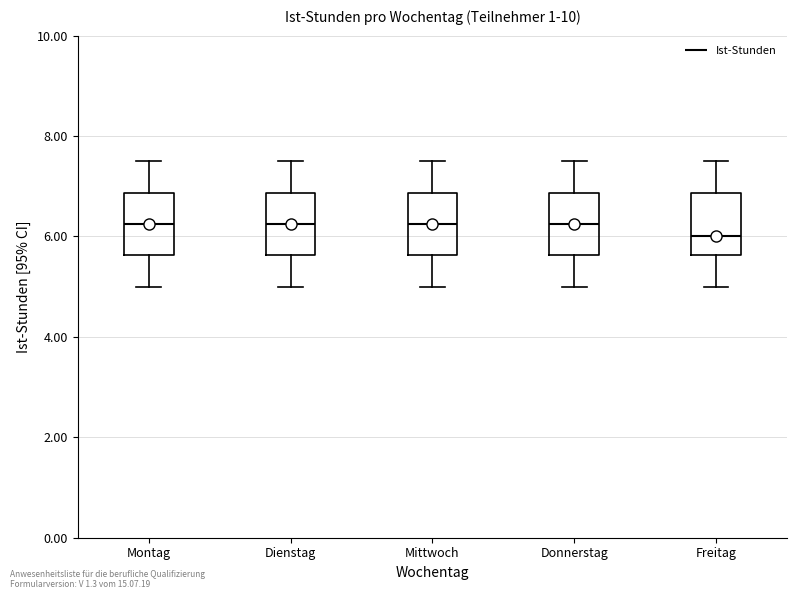

Reading left to right, transcribe this box plot: for each box, give where its median line is, the range the box spans, and where its two whiskers end, as read against the y-axis. The values are not printed on the chart, so give them approximately, as read against the axis.

Montag: median 6.2, box 5.6 to 6.8, whiskers 5.0 to 7.6
Dienstag: median 6.2, box 5.6 to 6.8, whiskers 5.0 to 7.6
Mittwoch: median 6.2, box 5.6 to 6.8, whiskers 5.0 to 7.6
Donnerstag: median 6.2, box 5.6 to 6.8, whiskers 5.0 to 7.6
Freitag: median 6.0, box 5.6 to 6.8, whiskers 5.0 to 7.6